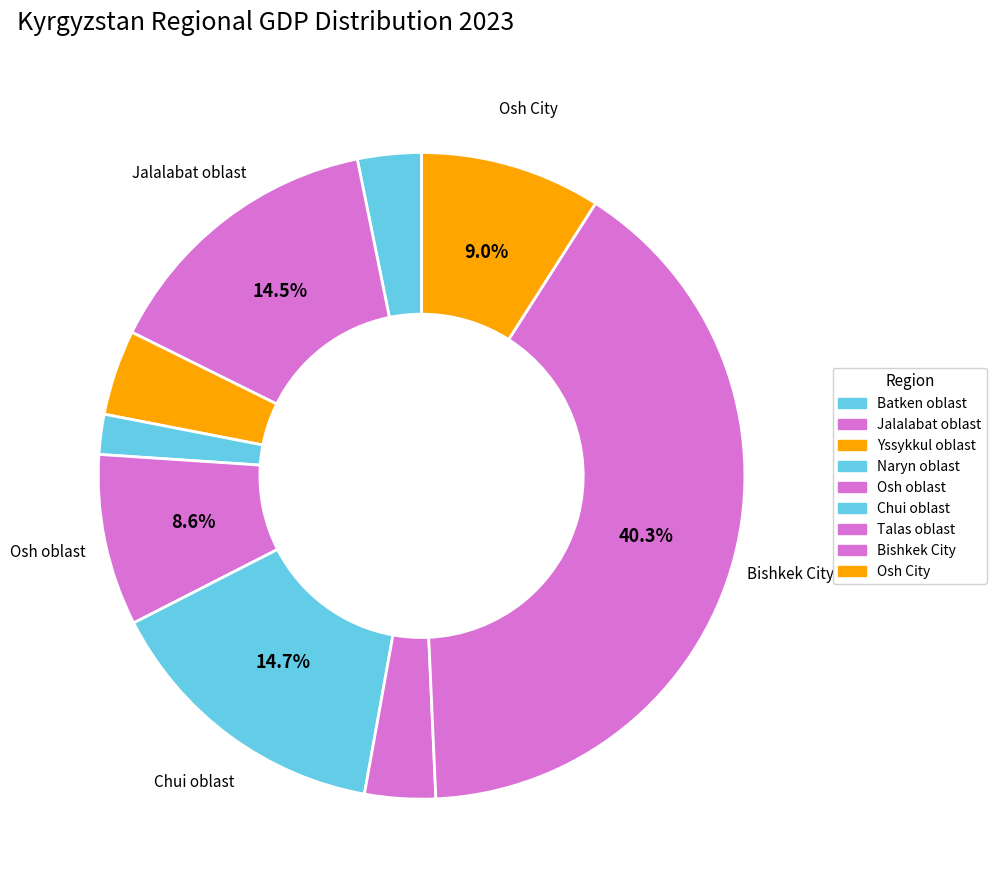

To the nearest percent, what is the combined percentage of Chui oblast and Talas oblast?

18%